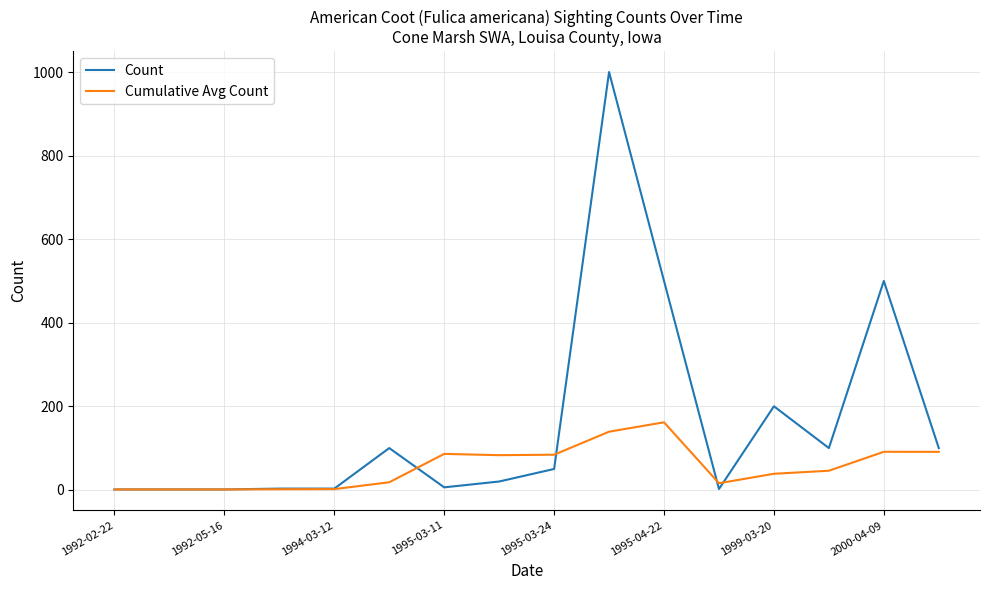

Which series has the largest total across all categories?

Count